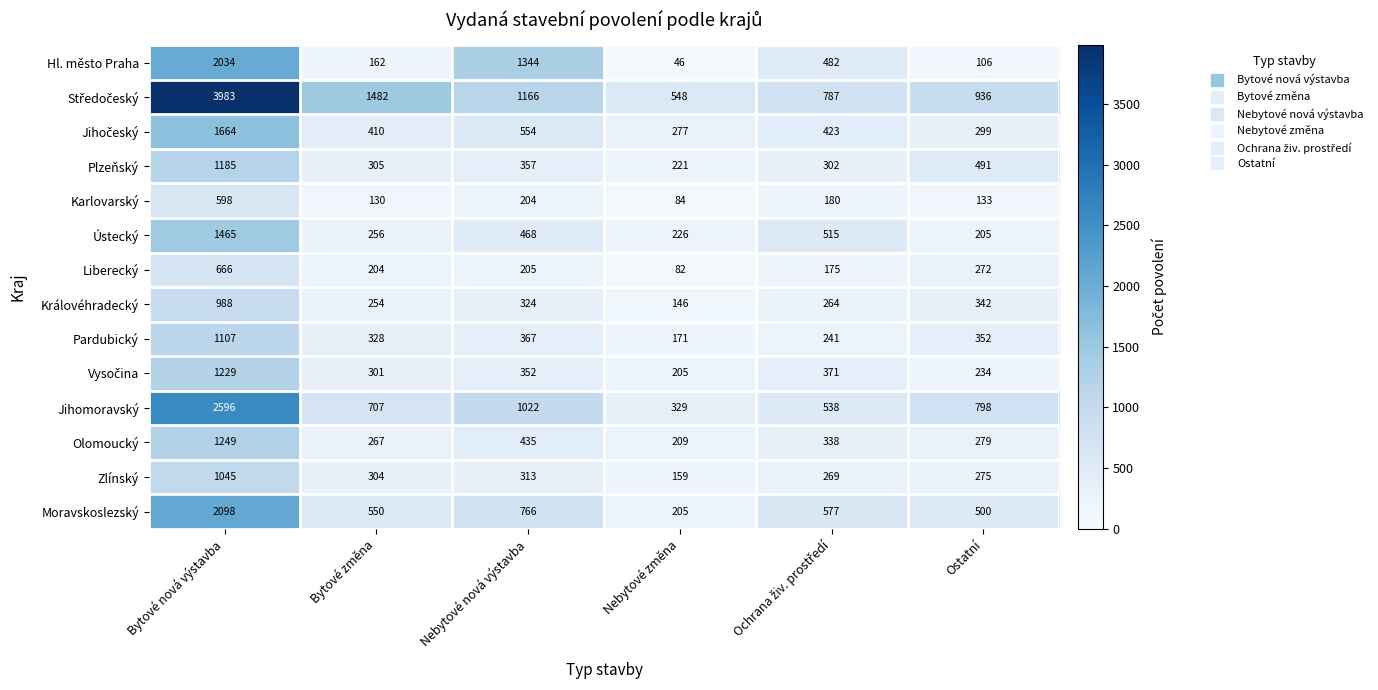

Where does the Jihomoravský series first go above 798?

Bytové nová výstavba